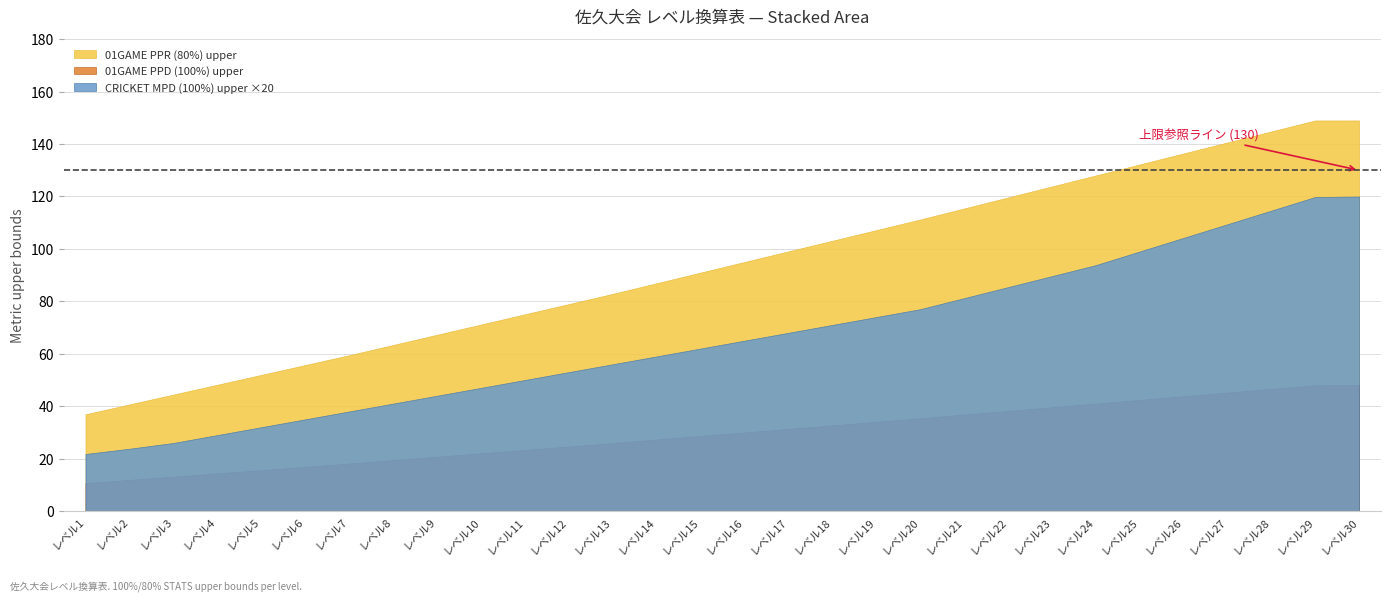

True or false: CRICKET MPD (100%) upper and 01GAME PPR (80%) upper cross at least once.

False